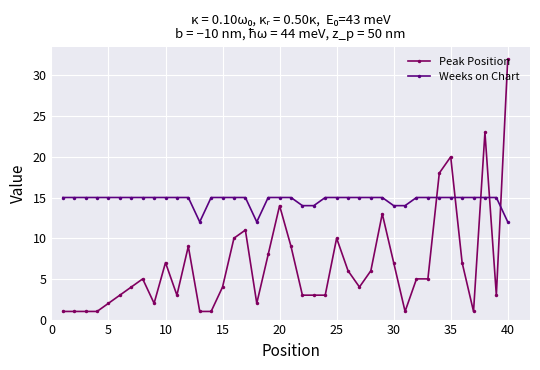

Which series has the largest total across all categories?

Weeks on Chart